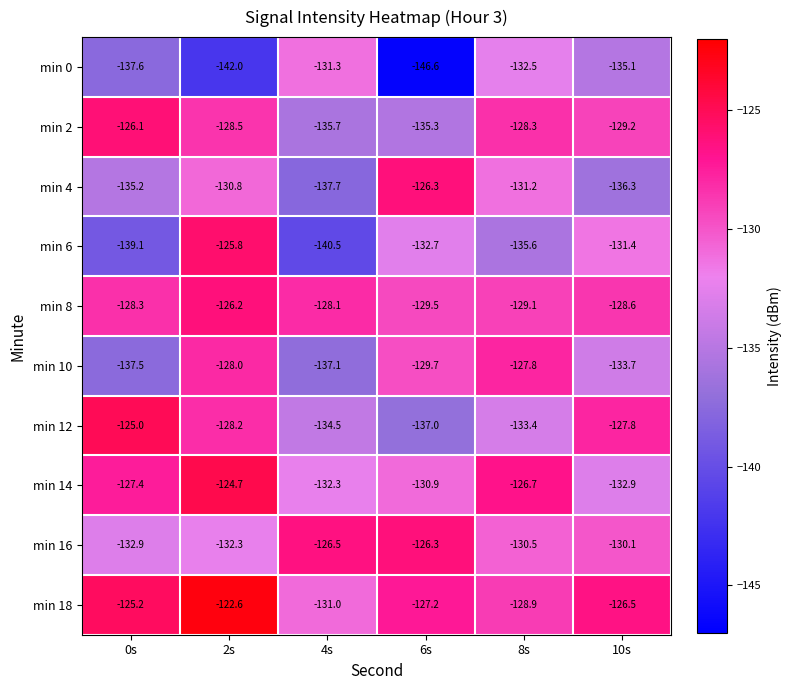

What is the sum of the min 16 values at 0s and 10s?

-263.0